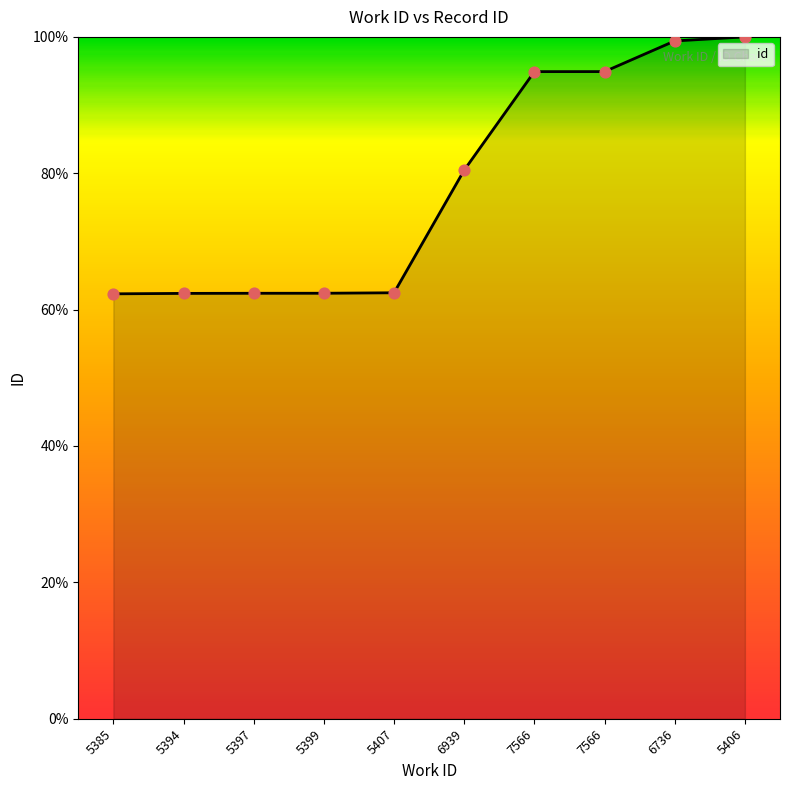

Which has a higher value, 5394 or 6736?

6736